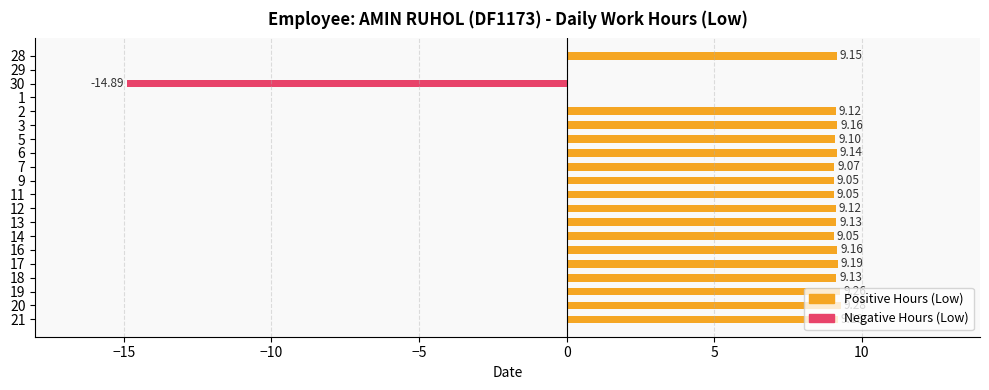

Approximately how many times larger is the value at 3 compared to 9?

1.0